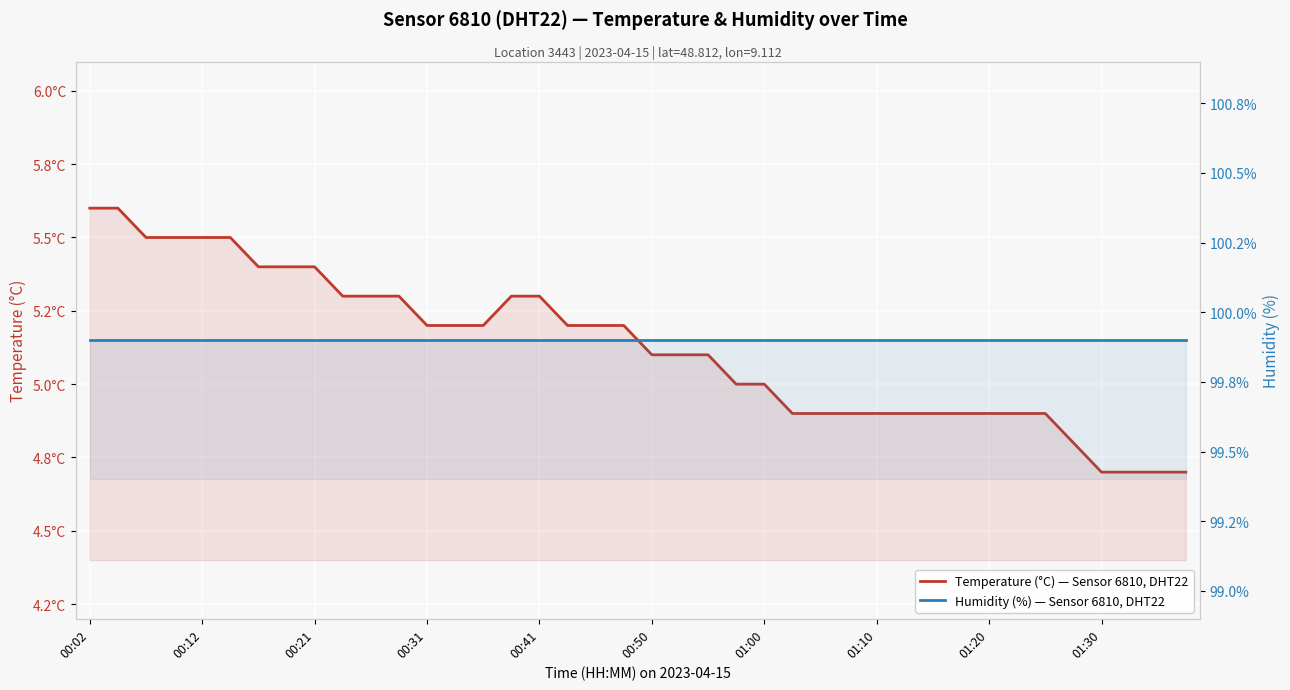

Is it true that Humidity (%) — Sensor 6810, DHT22 equals 62.0 at 01:30?

False